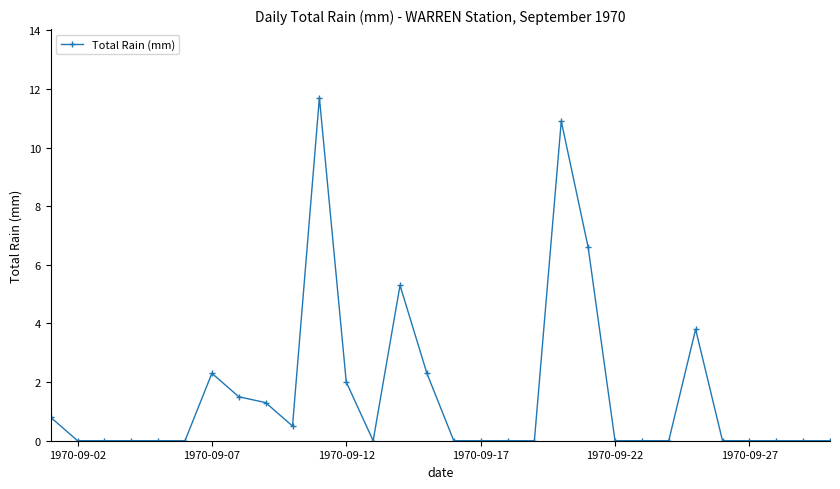

True or false: the data has more than 0 interior local peaks.

True